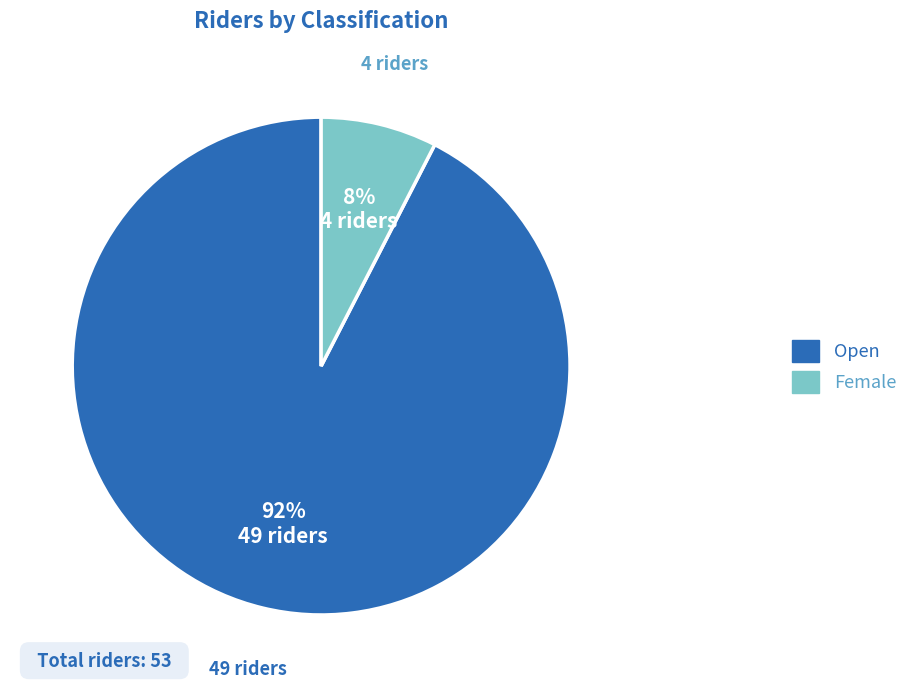

To the nearest percent, what percentage of the pie is Open?

92%